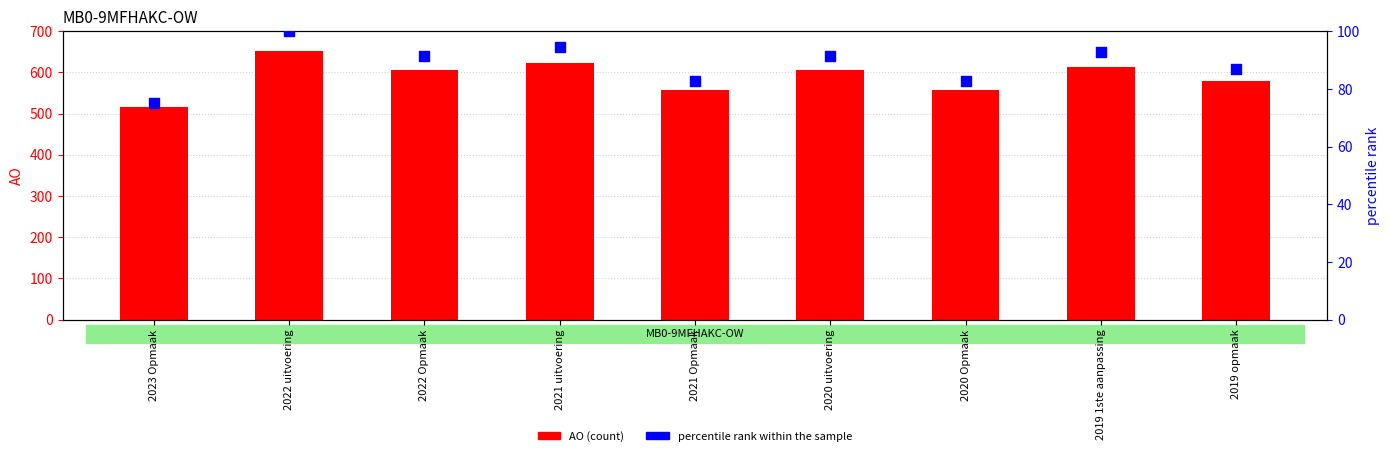

What is the total value across all series at 2021 Opmaak?

639.5